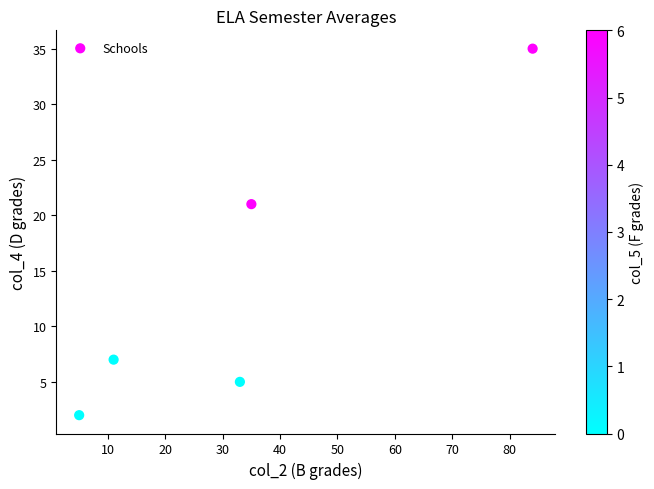

What is the average X value?

34